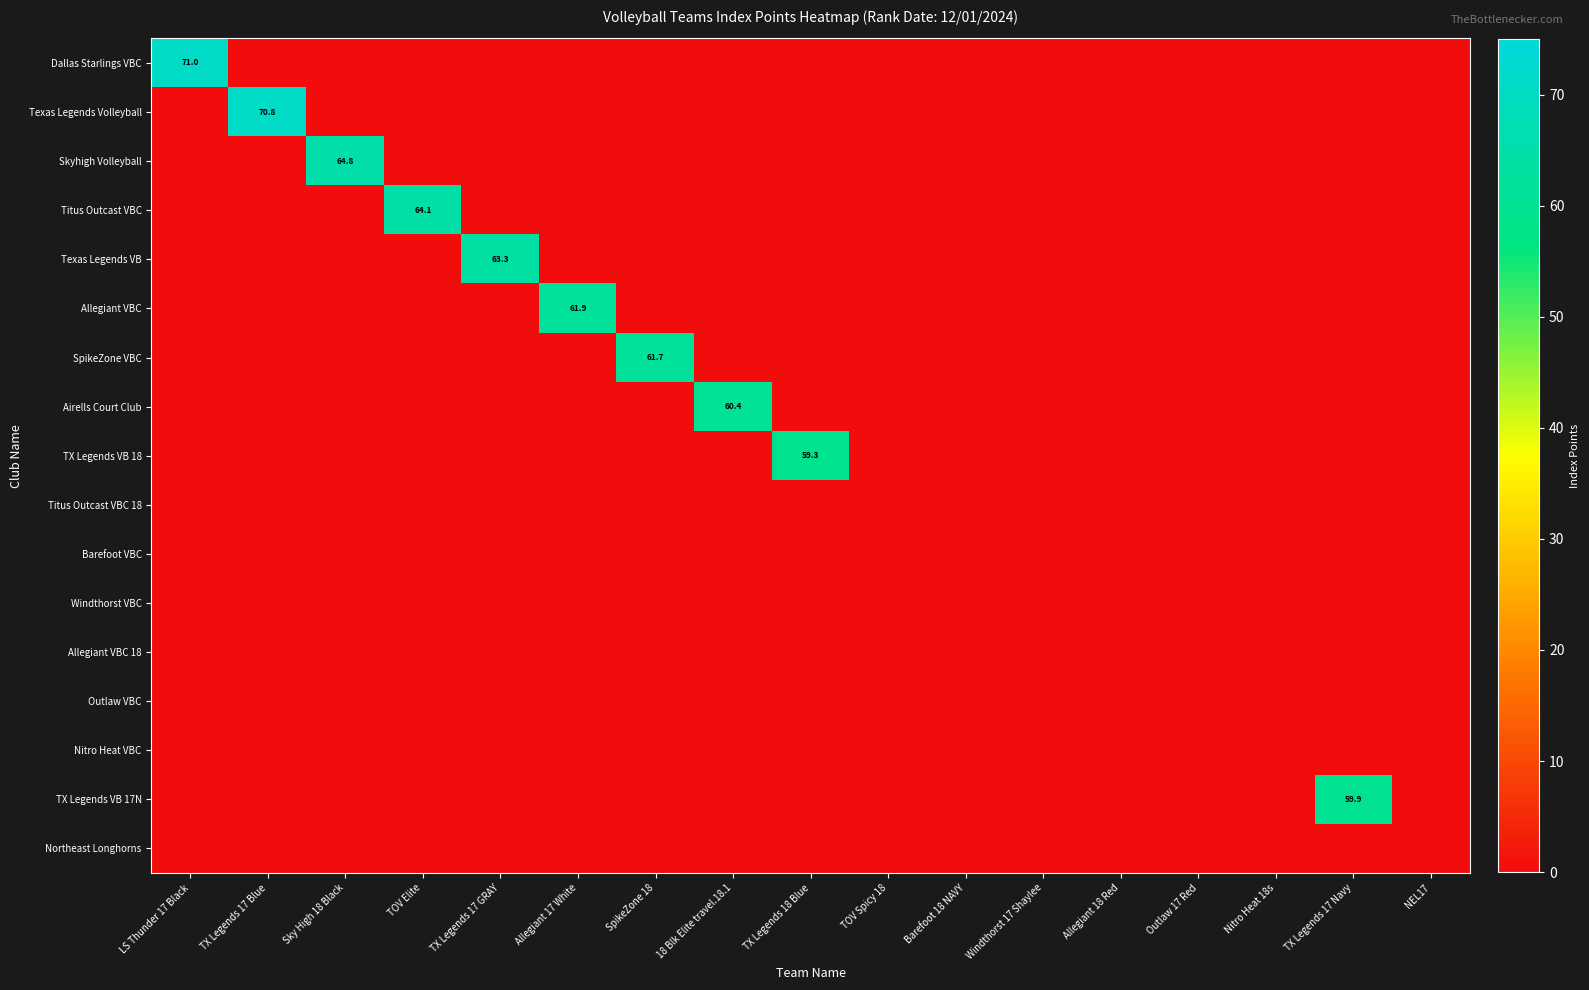

What is the greatest value displayed?

71.0